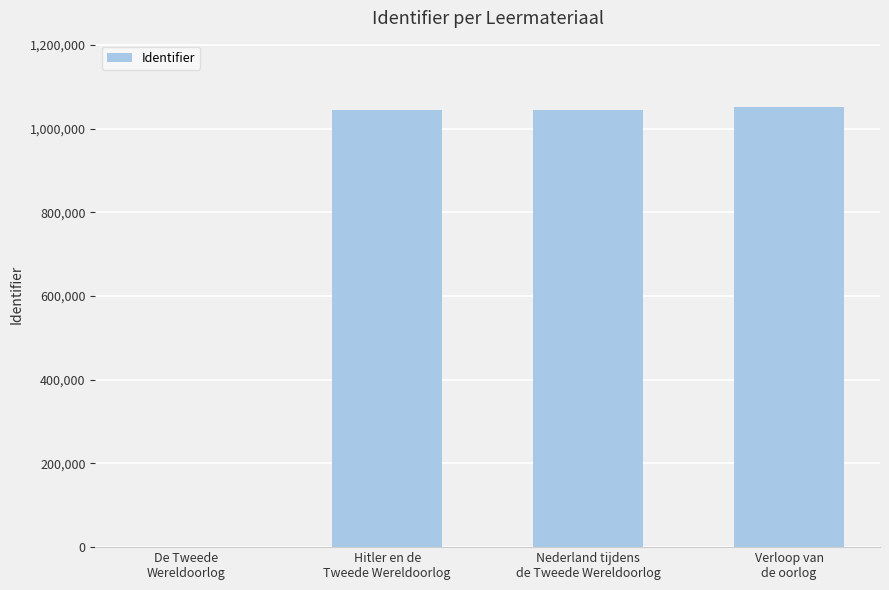

Which has a higher value, De Tweede
Wereldoorlog or Verloop van
de oorlog?

Verloop van
de oorlog